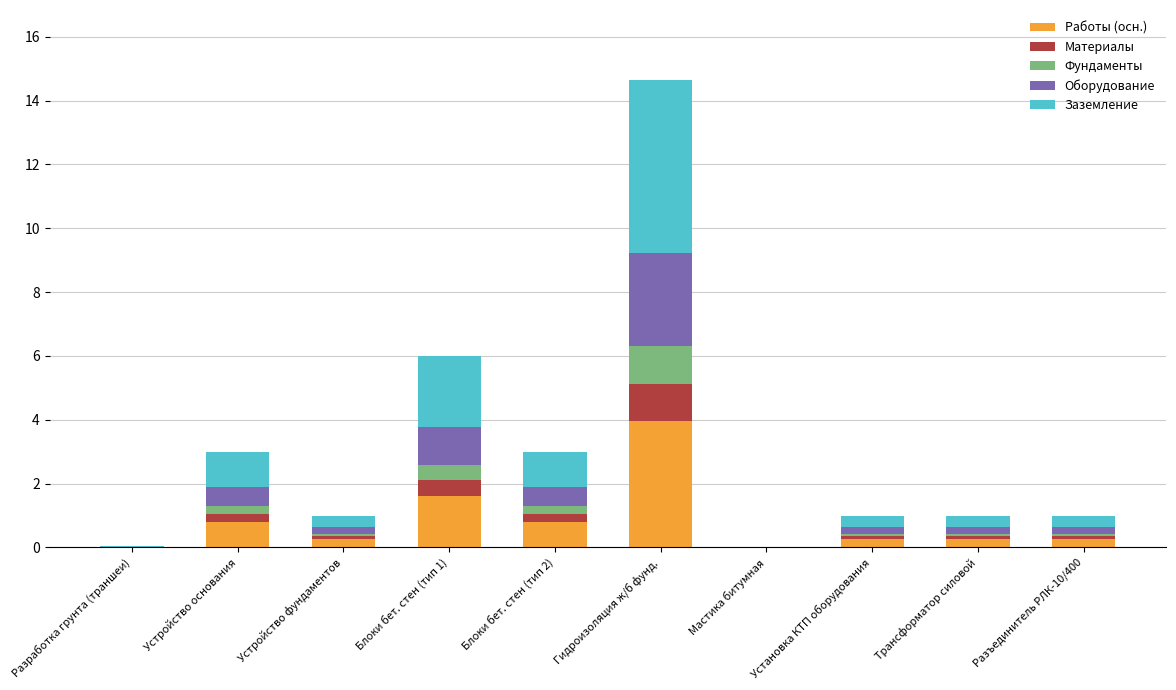

Are the bars horizontal?

No